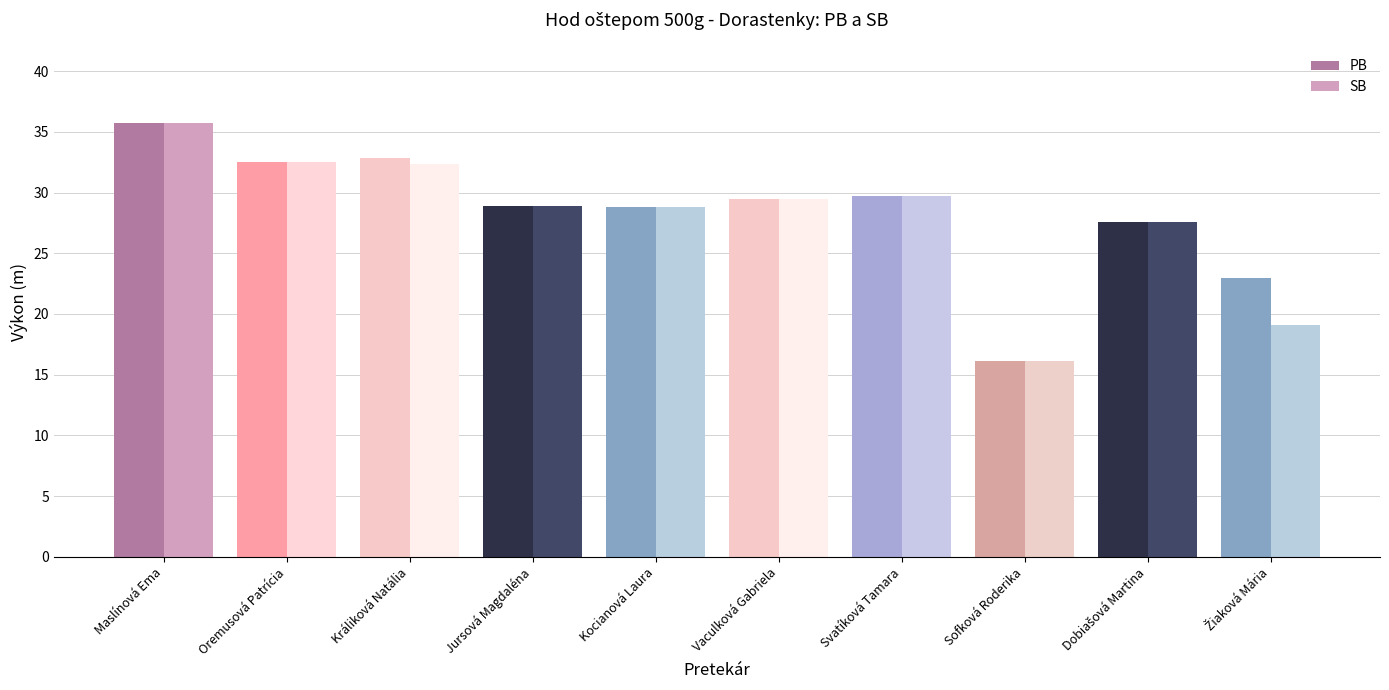

How many bars are there in each group?

2